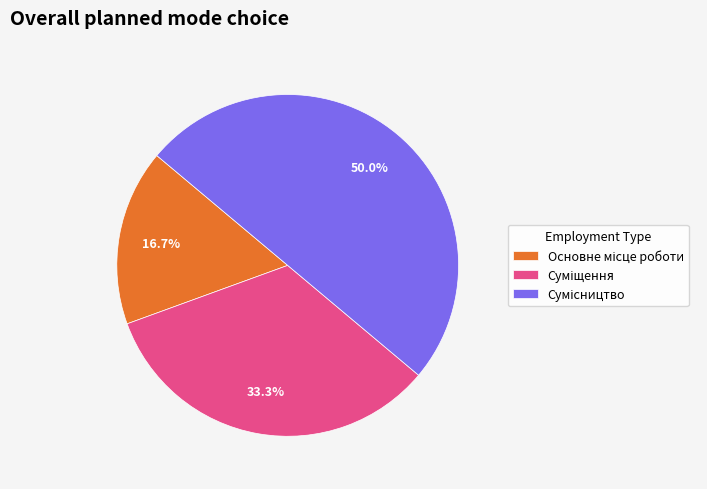

What is the change in value from Основне місце роботи to Сумісництво?

+2